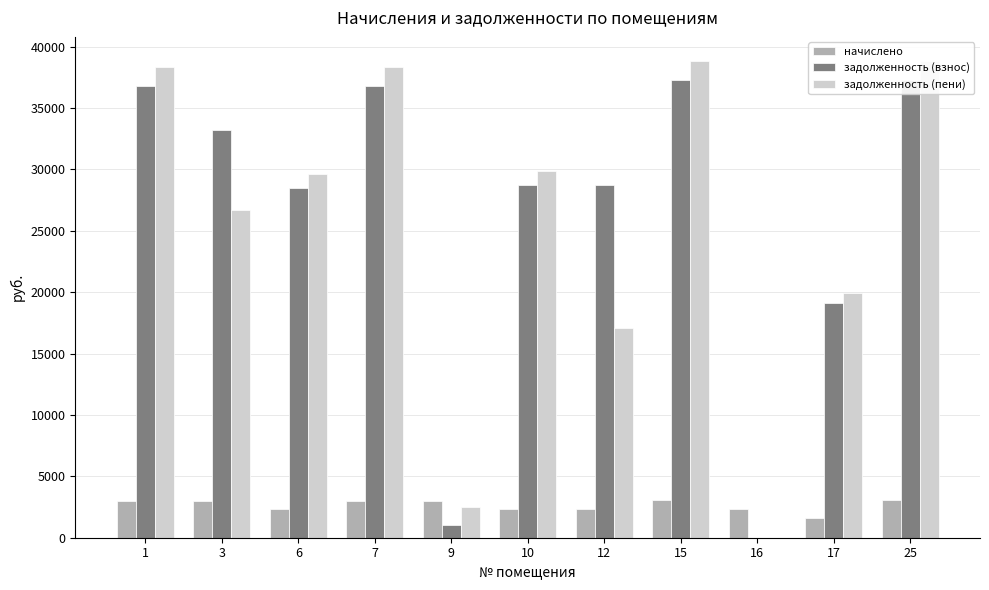

At how many categories does at least one series exceed 18734?

9